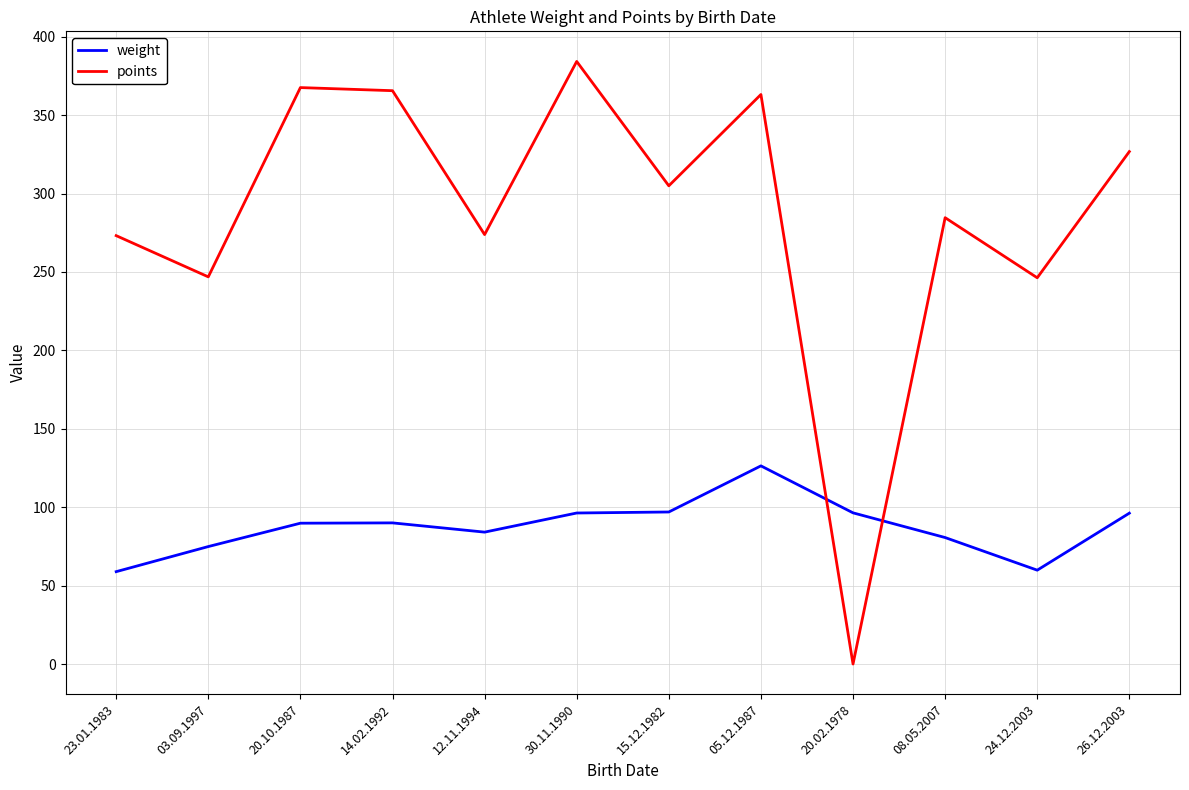

What is the difference between the points values at 26.12.2003 and 20.02.1978?

326.7